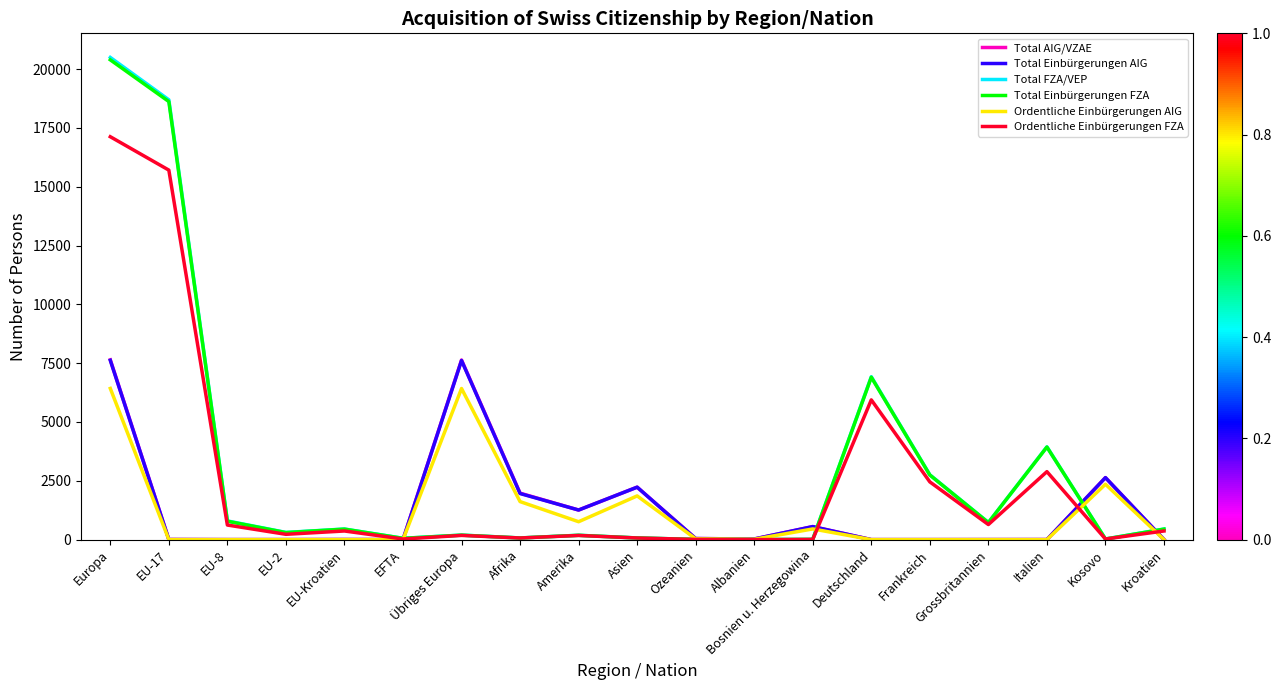

Where is Ordentliche Einbürgerungen AIG nearest to the value 3213?

Kosovo